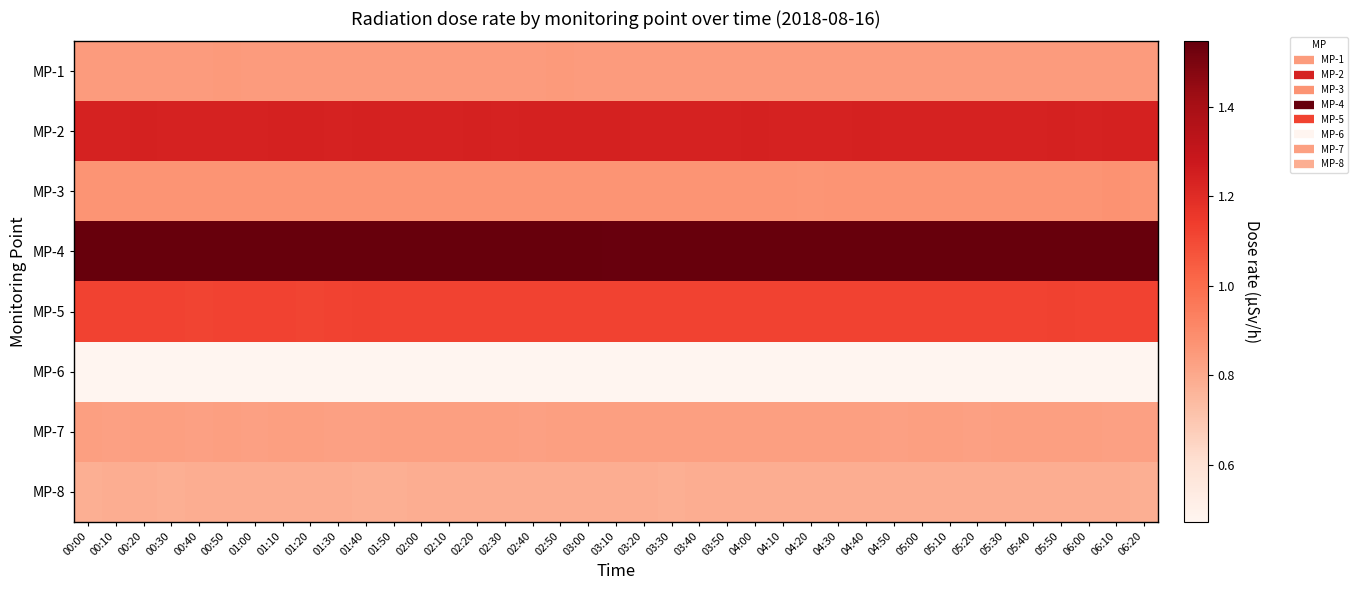

What is the spread (max minus min) of values at 03:50?

1.1